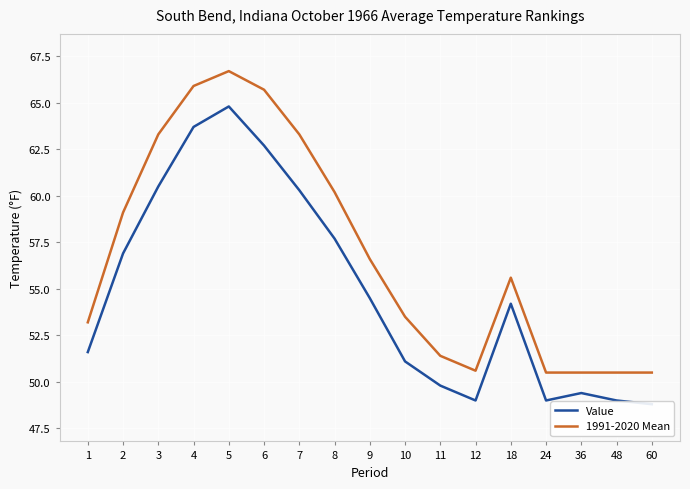

Which category has the highest value in the Value series?

5